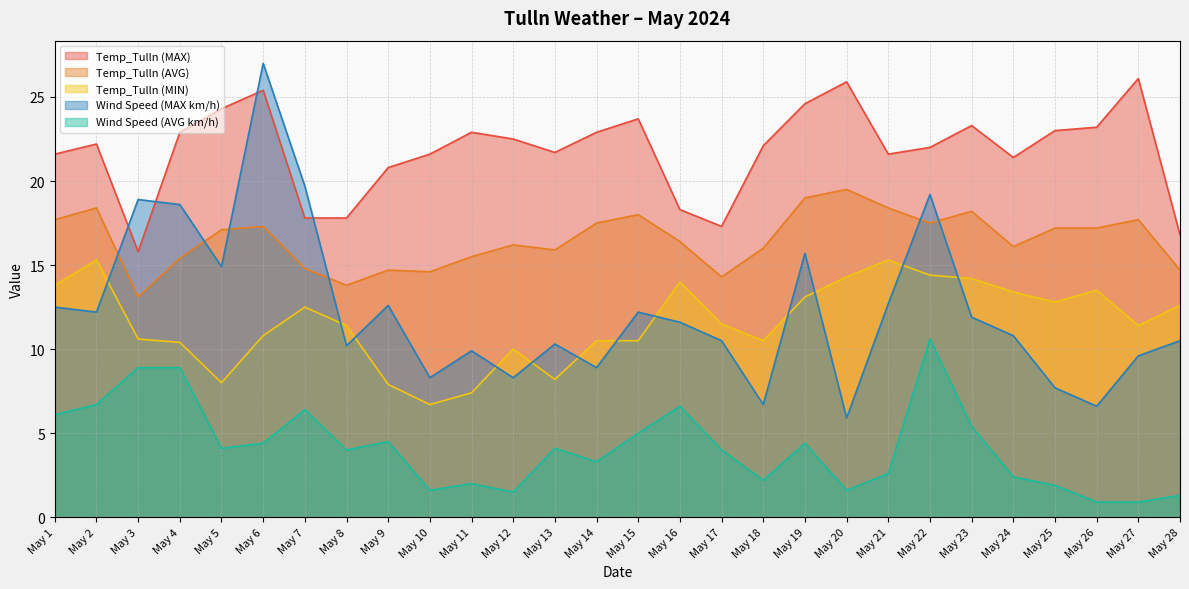

What is the value of the Wind Speed (MAX km/h) point at the 11th from the left?

9.9